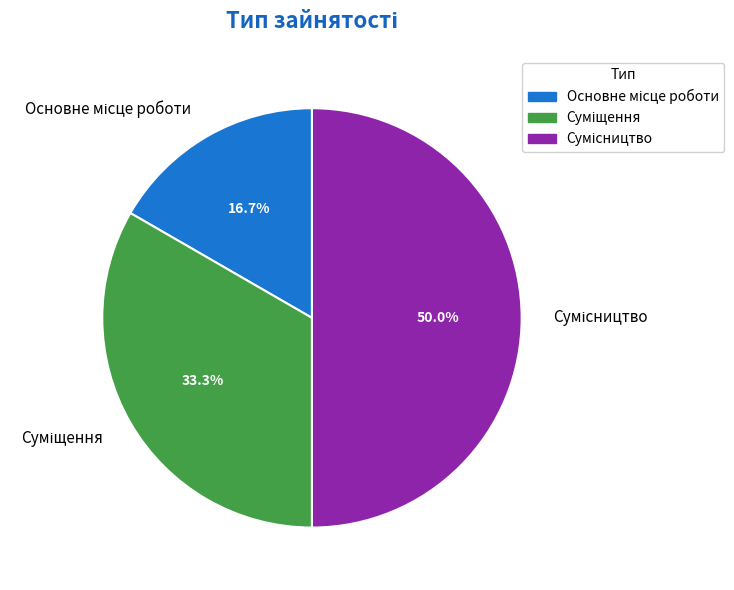

Is there a majority slice in this chart?

No